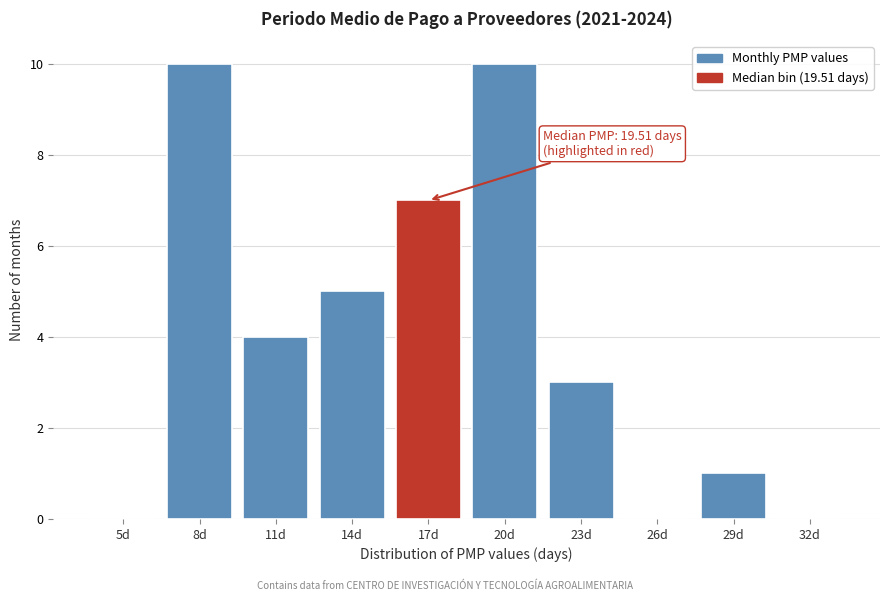

Reading left to right, what are all the values shown in this chart?

5d=0	8d=10	11d=4	14d=5	17d=7	20d=10	23d=3	26d=0	29d=1	32d=0